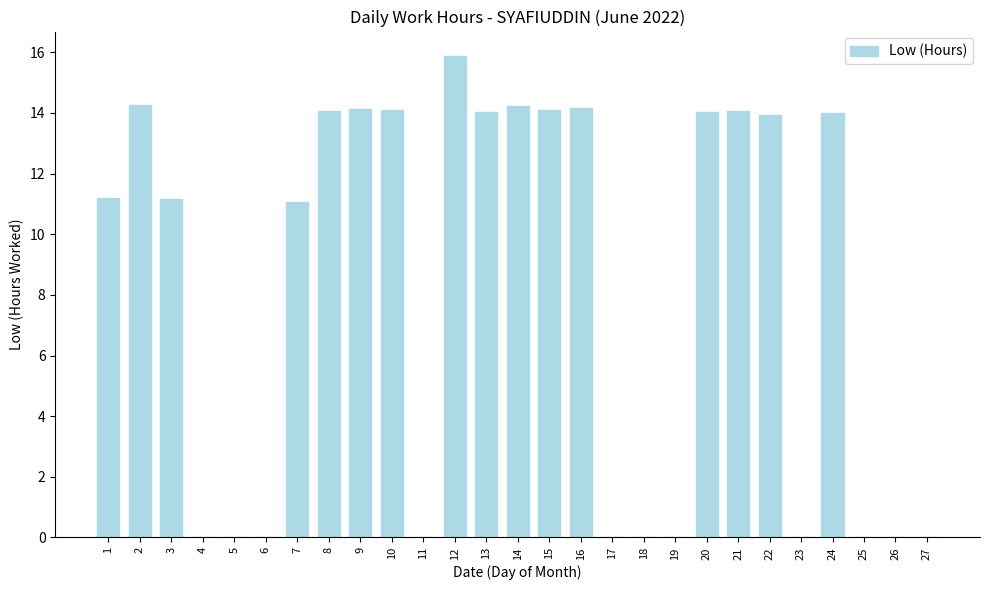

What is the change in value from 7 to 21?

+3.0